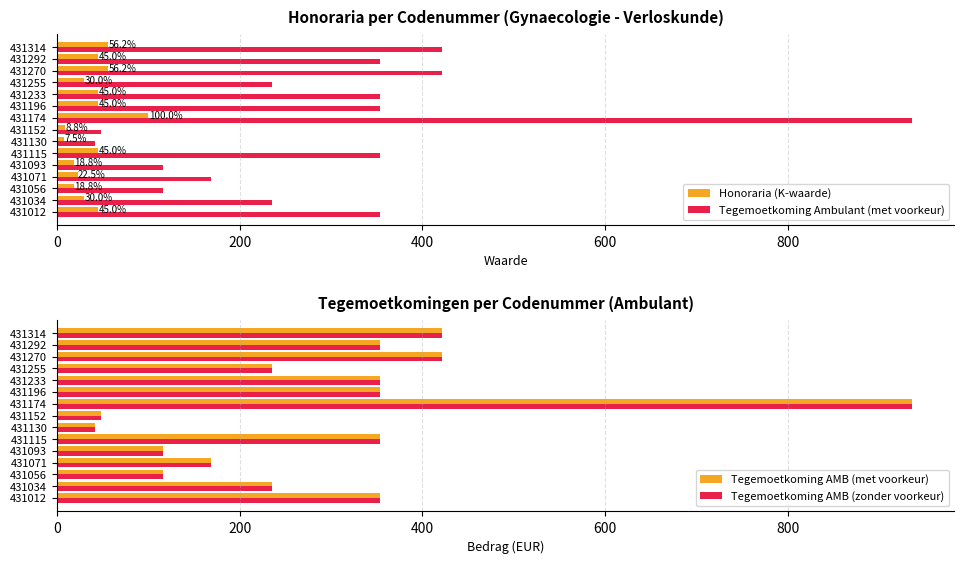

What is the maximum value for Tegemoetkoming Ambulant (met voorkeur)?

935.8